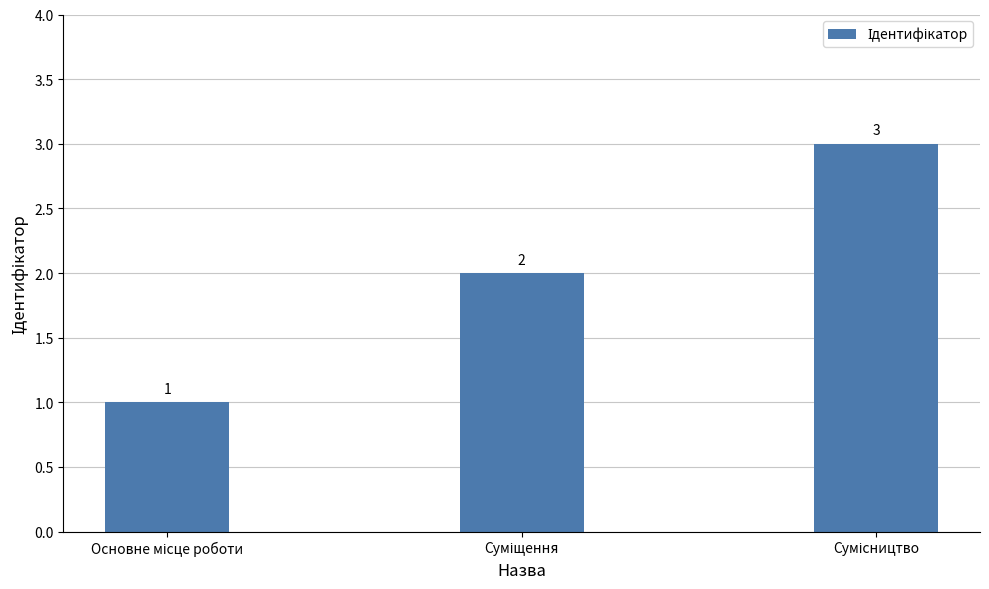

How many values are between 1 and 3?

3